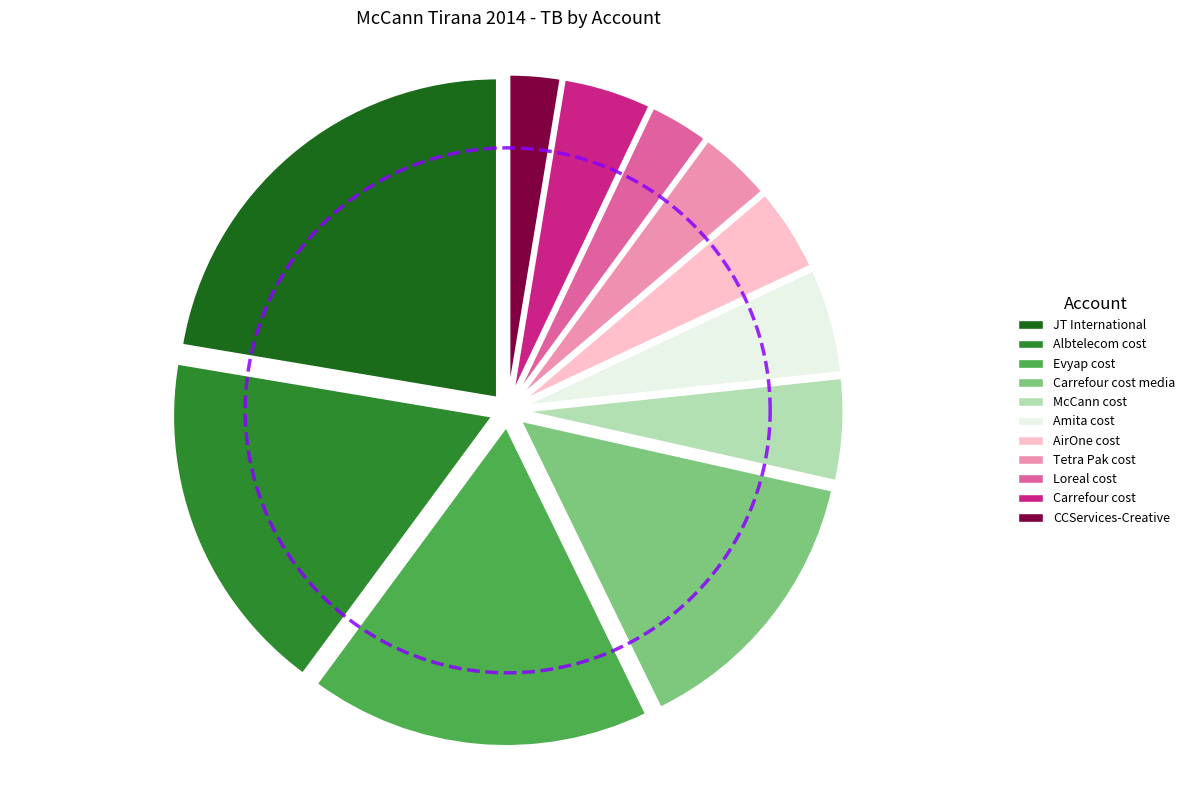

To the nearest percent, what is the difference between the Amita cost and Evyap cost slice percentages?

12%